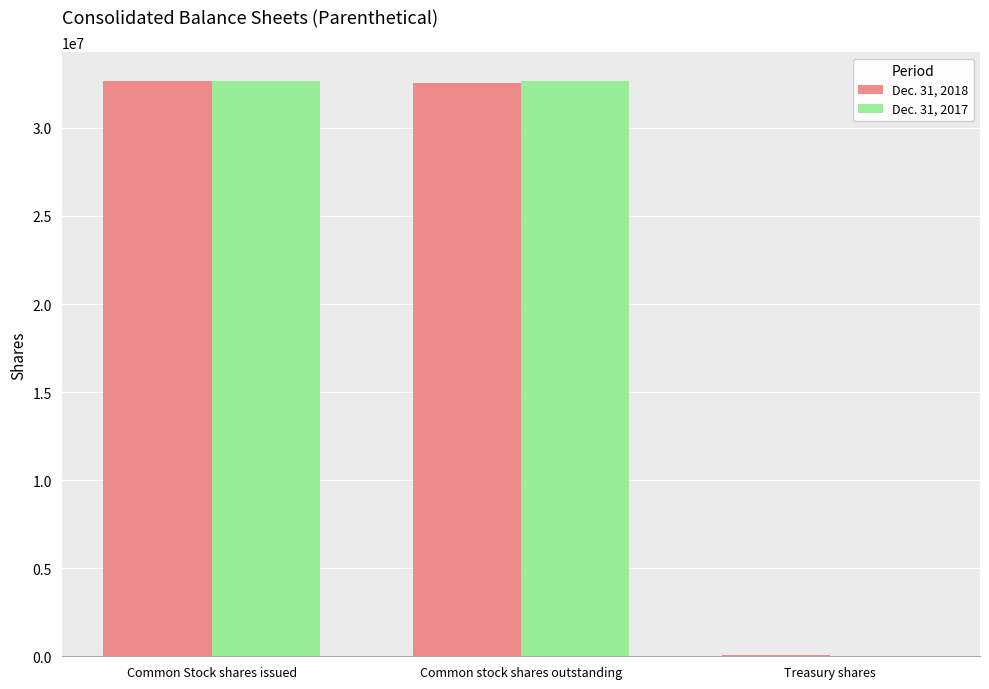

True or false: Dec. 31, 2018 has a value of 46302473 at Common Stock shares issued.

False